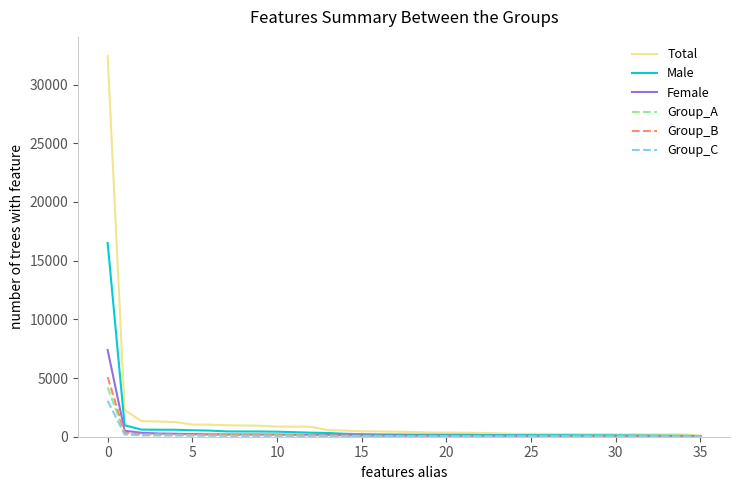

What is the maximum value shown in the chart?

32434